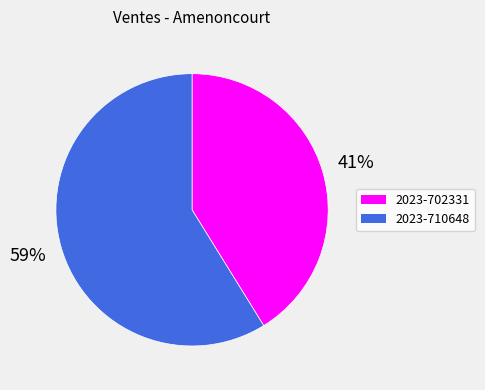

Which has a higher value, 2023-702331 or 2023-710648?

2023-710648